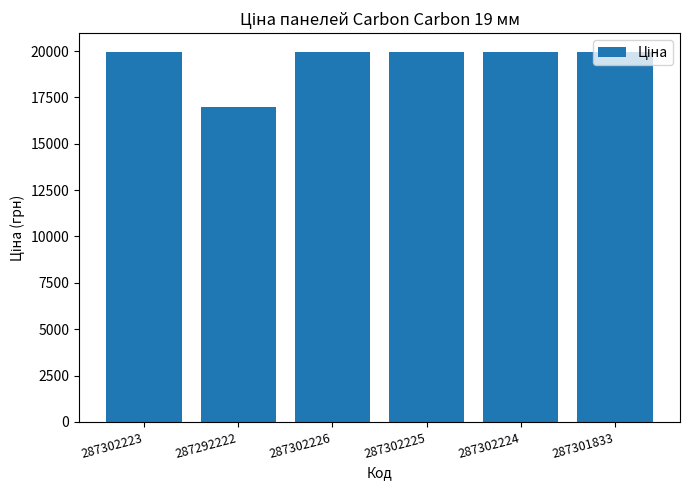

Reading right to left, extract all data points from this chart.

19964.2	19964.2	19964.2	19964.2	16976.3	19964.2